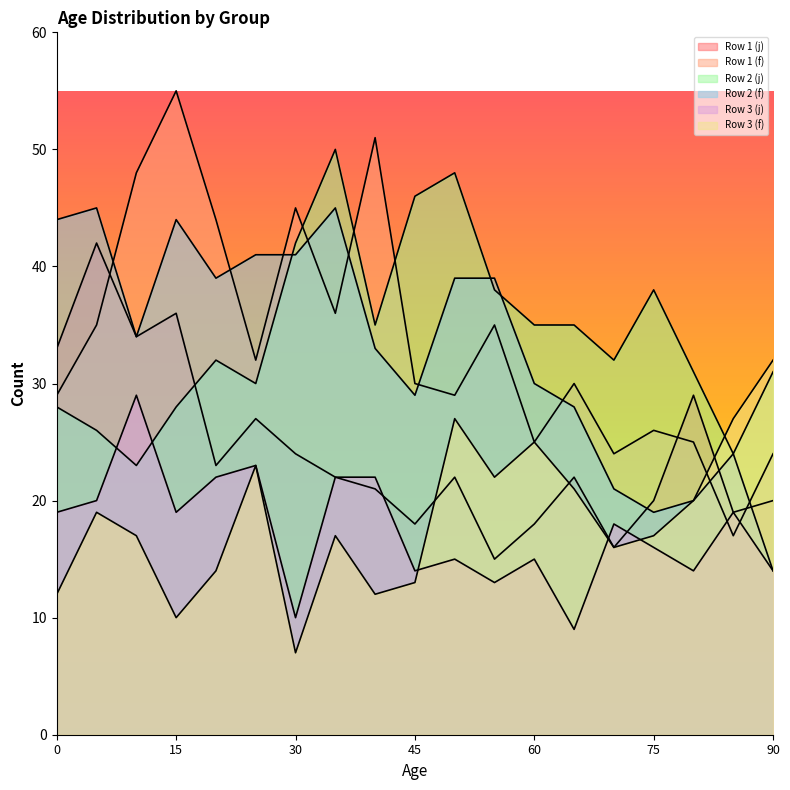

What is the value of the Row 1 (f) point at the 13th from the left?

25